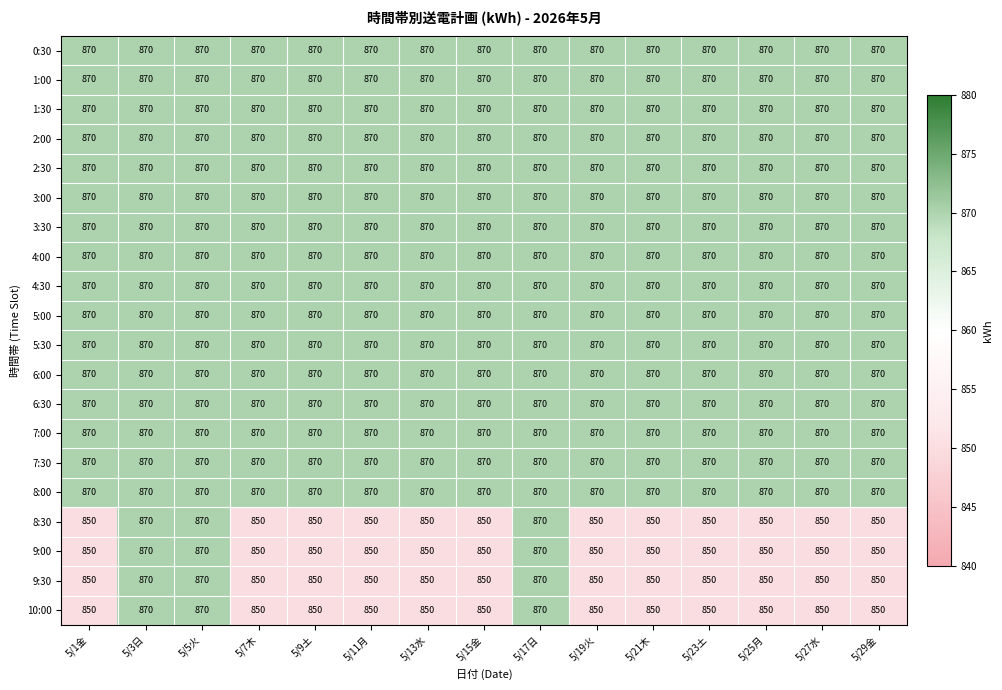

What is the difference between the highest and lowest values at 5/27水?

20